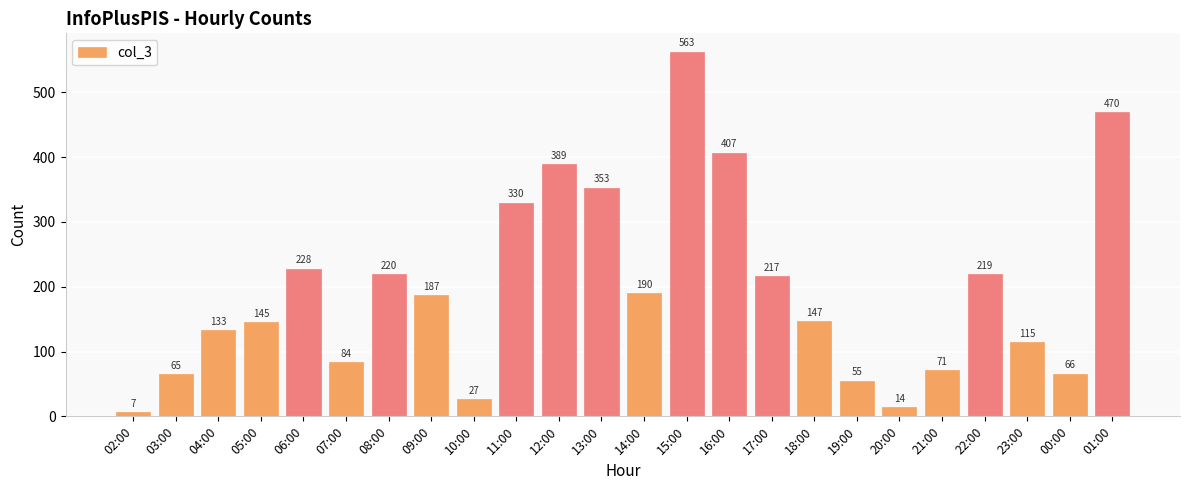

What is the approximate value at 08:00, to the nearest 100?

200